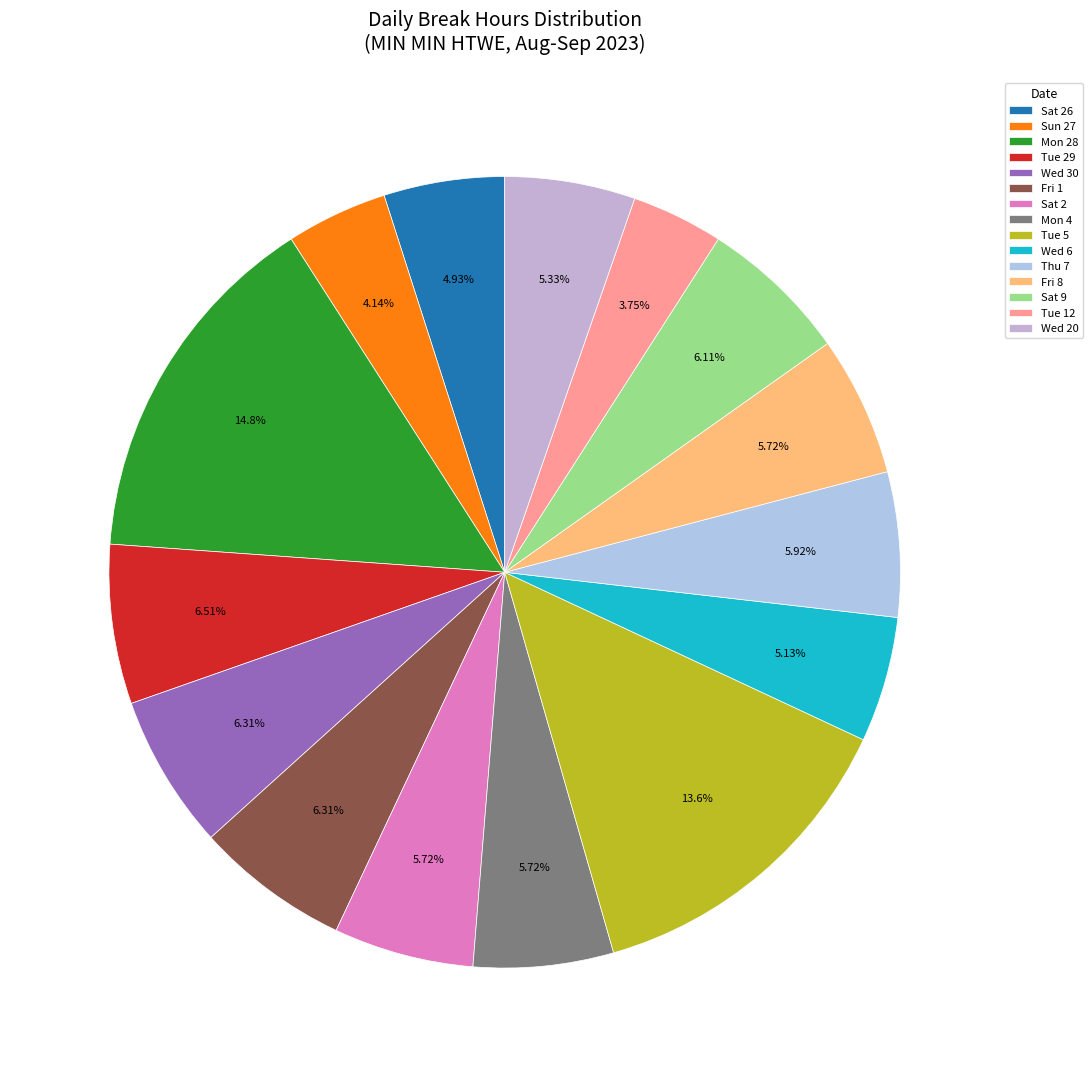

Which category has the biggest portion of the pie?

Mon 28